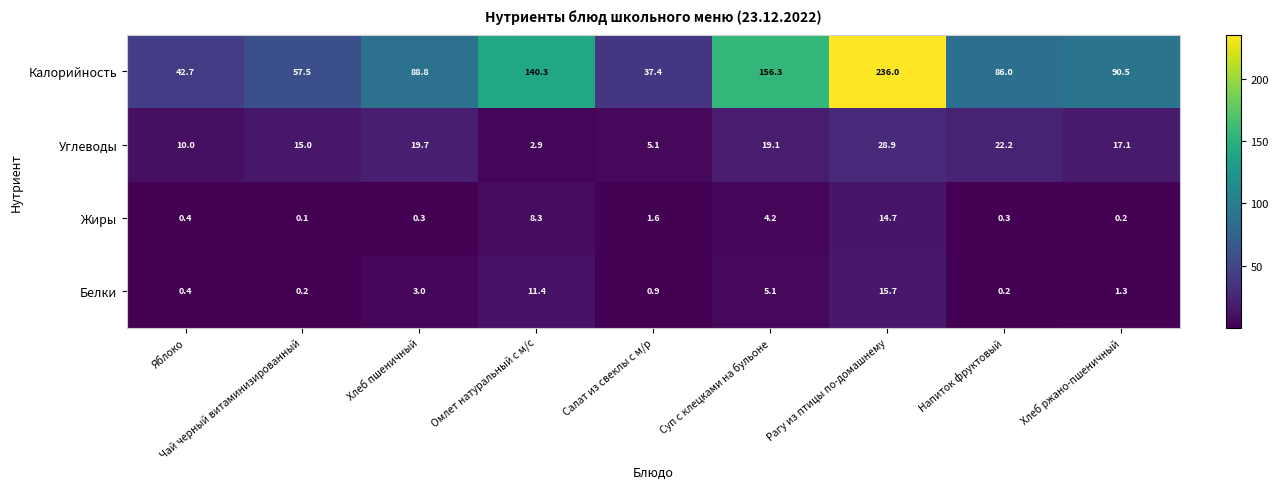

What is the maximum value shown in the chart?

236.0